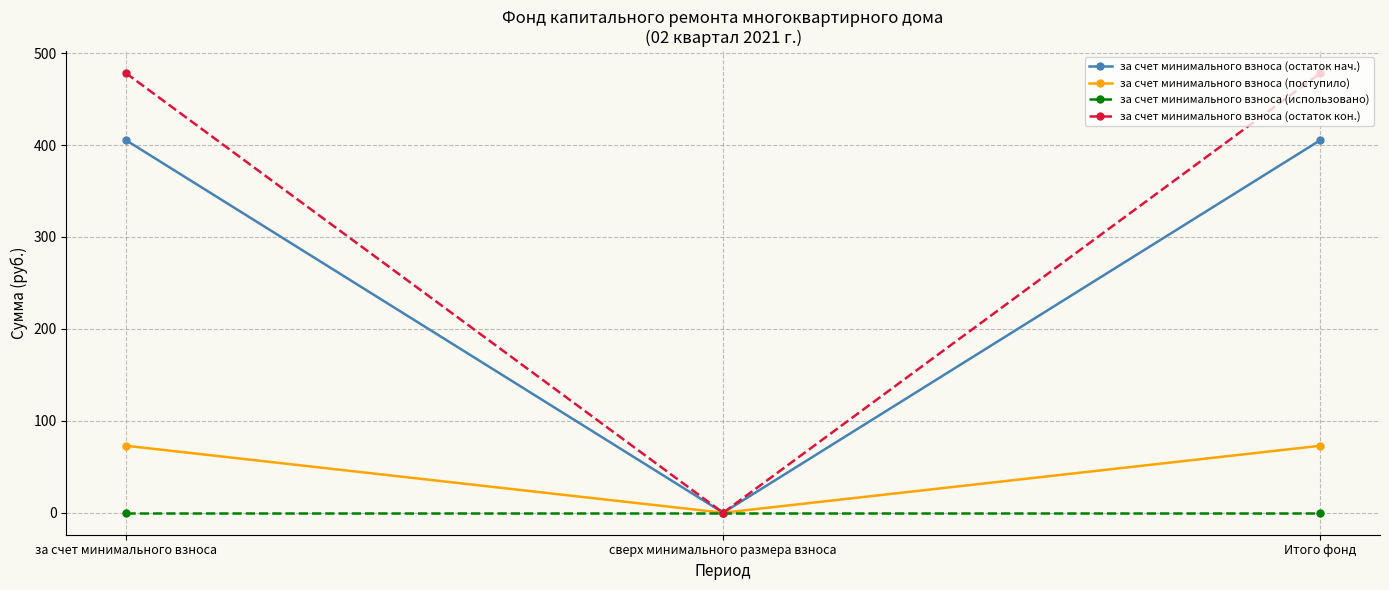

What is the label of the 1st point from the right?

Итого фонд